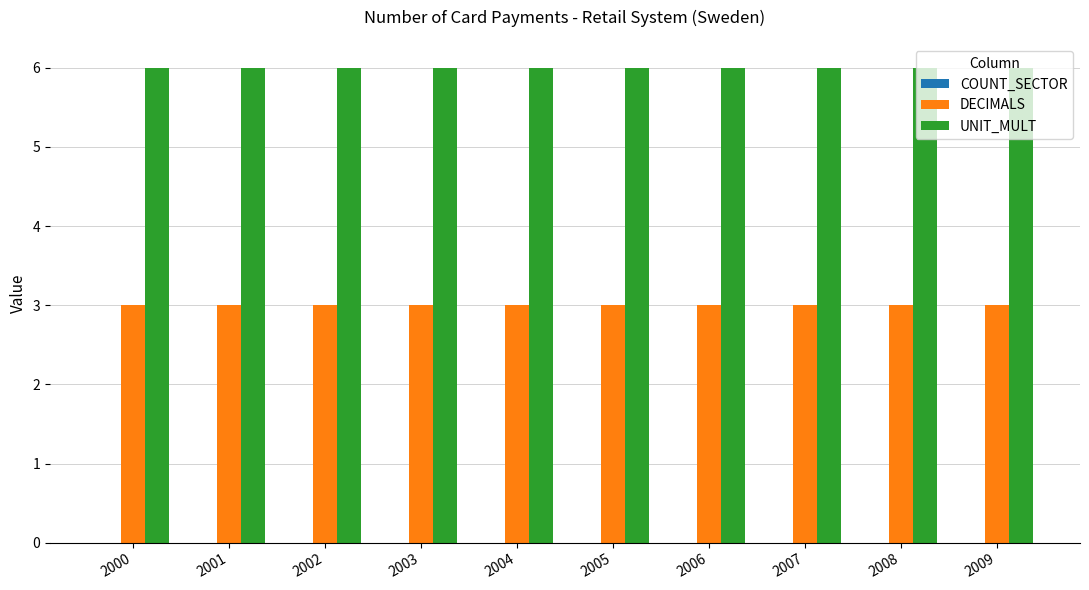

Is it true that DECIMALS equals 2 at 2003?

False